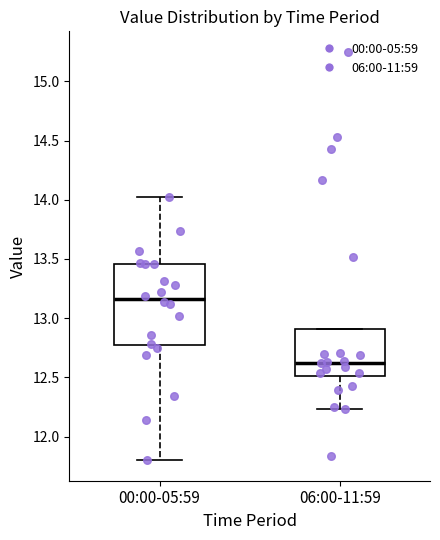

Comparing the boxes themselves (not the whiskers), which one is the tallest?

00:00-05:59